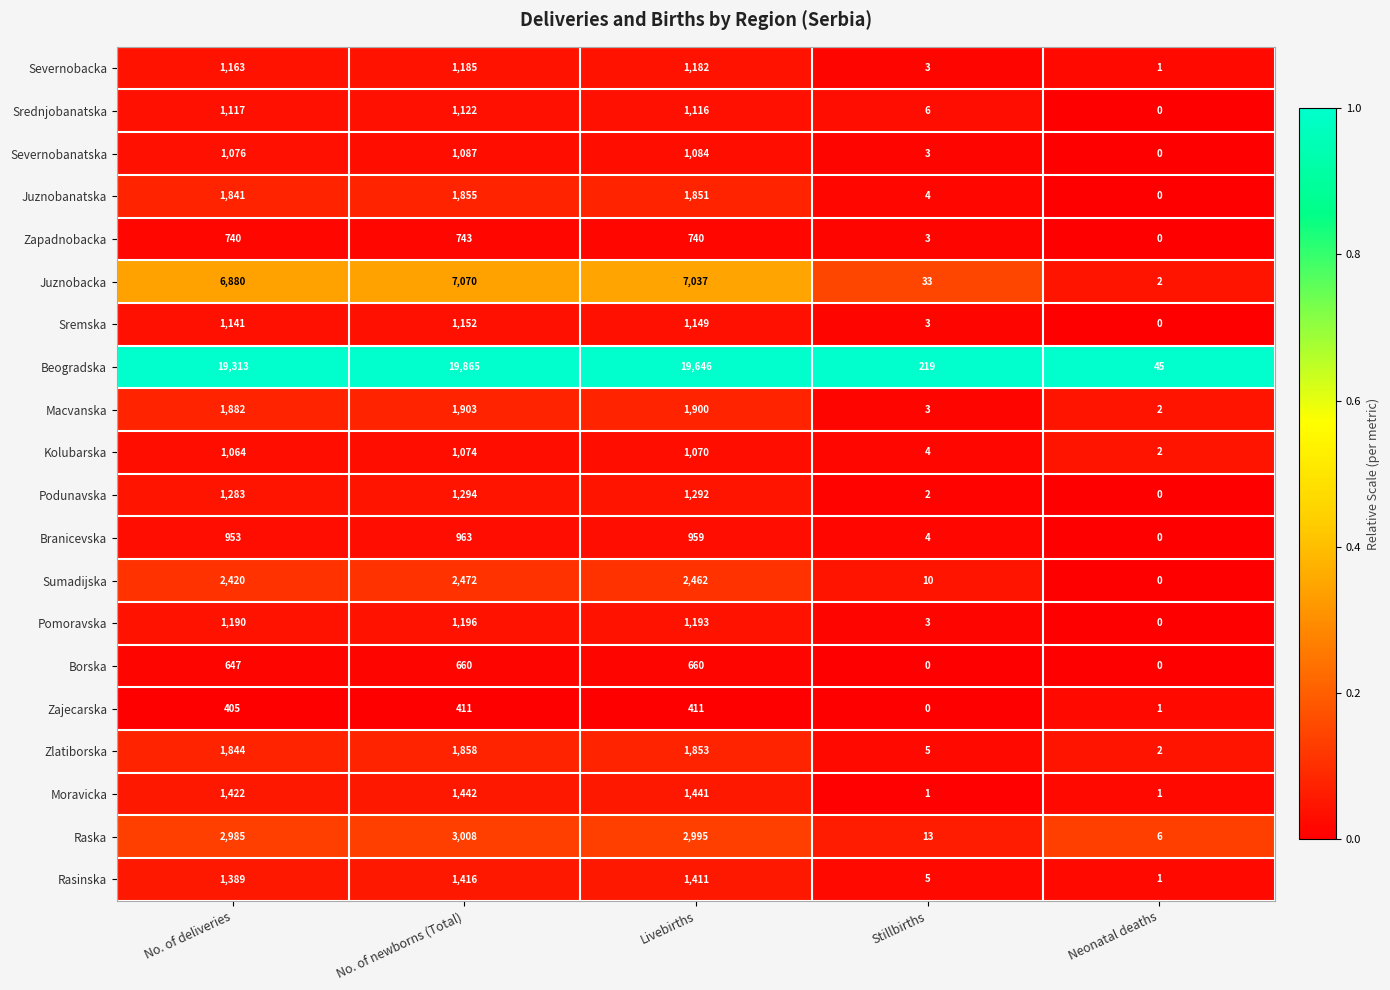

What is the difference between the second highest and minimum values in the Zlatiborska series?

1851